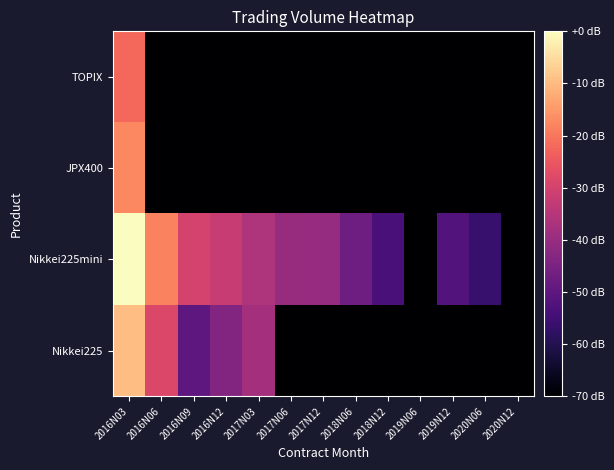

Reading right to left, extract all data points from this chart.

Nikkei225: 2020N12=-98.6	2020N06=-98.6	2019N12=-98.6	2019N06=-98.6	2018N12=-98.6	2018N06=-98.6	2017N12=-98.6	2017N06=-98.6	2017N03=-37.9	2016N12=-43.5	2016N09=-50.3	2016N06=-28.7	2016N03=-9.5
Nikkei225mini: 2020N12=-98.6	2020N06=-56.4	2019N12=-51.8	2019N06=-98.6	2018N12=-53.4	2018N06=-47.3	2017N12=-40.4	2017N06=-40.1	2017N03=-36.3	2016N12=-32.0	2016N09=-29.7	2016N06=-18.1	2016N03=0.0
JPX400: 2020N12=-98.6	2020N06=-98.6	2019N12=-98.6	2019N06=-98.6	2018N12=-98.6	2018N06=-98.6	2017N12=-98.6	2017N06=-98.6	2017N03=-98.6	2016N12=-98.6	2016N09=-98.6	2016N06=-98.6	2016N03=-17.4
TOPIX: 2020N12=-98.6	2020N06=-98.6	2019N12=-98.6	2019N06=-98.6	2018N12=-98.6	2018N06=-98.6	2017N12=-98.6	2017N06=-98.6	2017N03=-98.6	2016N12=-98.6	2016N09=-98.6	2016N06=-98.6	2016N03=-22.0